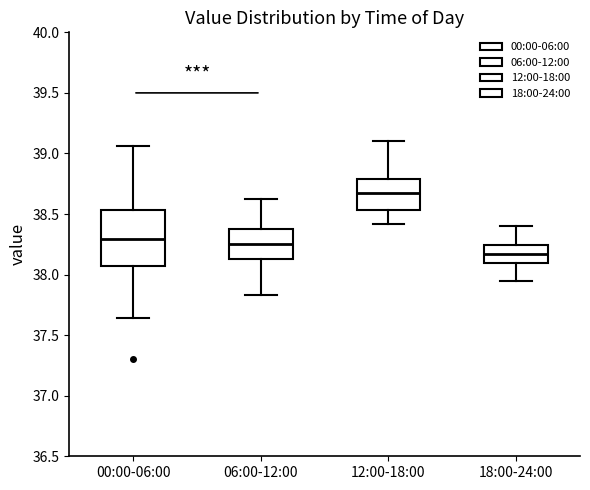

Reading left to right, read every box against the y-axis: the position of its median line, the range the box covers, and the ends of its whiskers. The values are not printed on the chart, so give them approximately, as read against the axis.

00:00-06:00: median 38.30, box 38.10 to 38.55, whiskers 37.65 to 39.05
06:00-12:00: median 38.25, box 38.15 to 38.40, whiskers 37.85 to 38.60
12:00-18:00: median 38.65, box 38.55 to 38.80, whiskers 38.40 to 39.10
18:00-24:00: median 38.15, box 38.10 to 38.25, whiskers 37.95 to 38.40